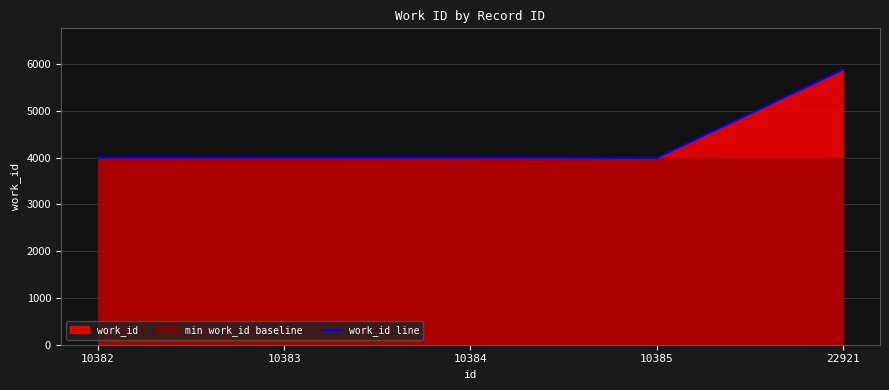

What is the difference between the values at 10383 and 10382?

1